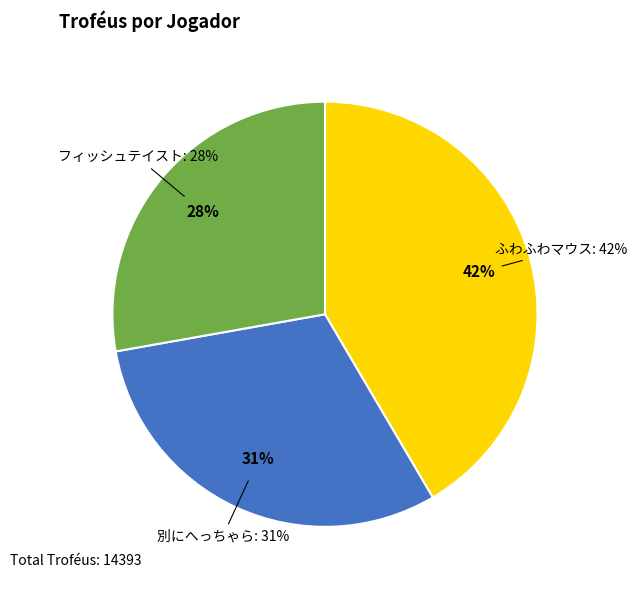

What percentage is the フィッシュテイスト slice, to the nearest percent?

28%